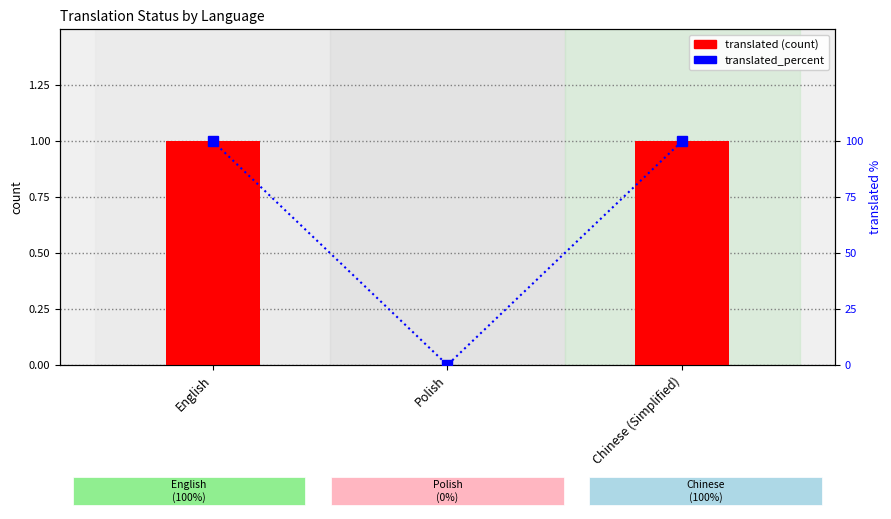

Rank the categories by translated value from highest to lowest.

English, Chinese (Simplified), Polish